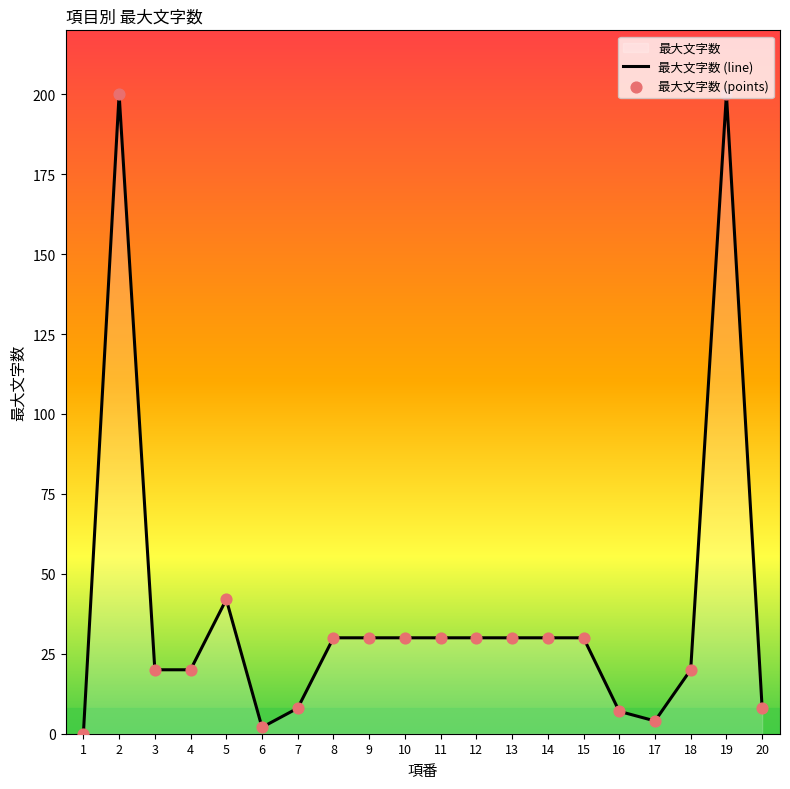

What is the change in value from 2 to 15?

-170